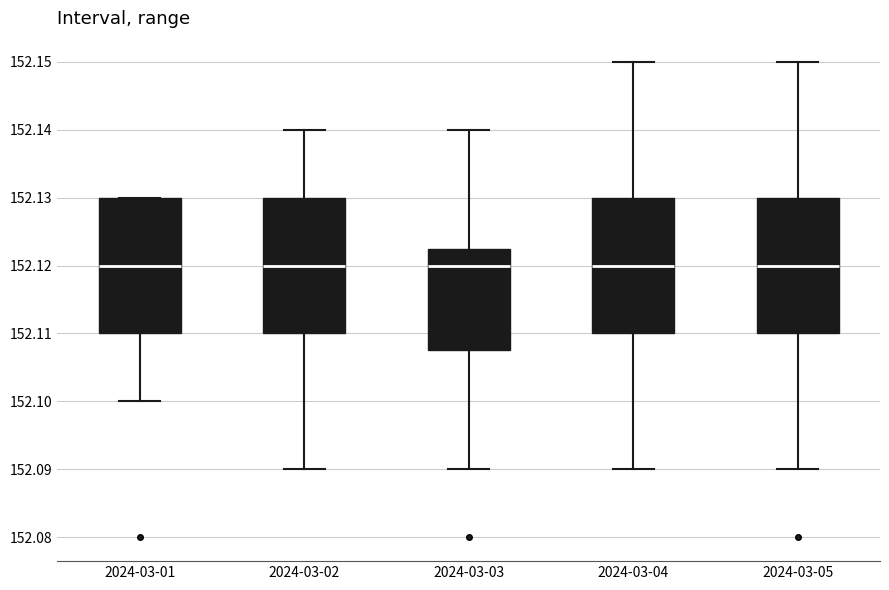

Reading left to right, read every box against the y-axis: the position of its median line, the range the box covers, and the ends of its whiskers. The values are not printed on the chart, so give them approximately, as read against the axis.

2024-03-01: median 152.120, box 152.110 to 152.130, whiskers 152.100 to 152.130
2024-03-02: median 152.120, box 152.110 to 152.130, whiskers 152.090 to 152.140
2024-03-03: median 152.120, box 152.108 to 152.123, whiskers 152.090 to 152.140
2024-03-04: median 152.120, box 152.110 to 152.130, whiskers 152.090 to 152.150
2024-03-05: median 152.120, box 152.110 to 152.130, whiskers 152.090 to 152.150